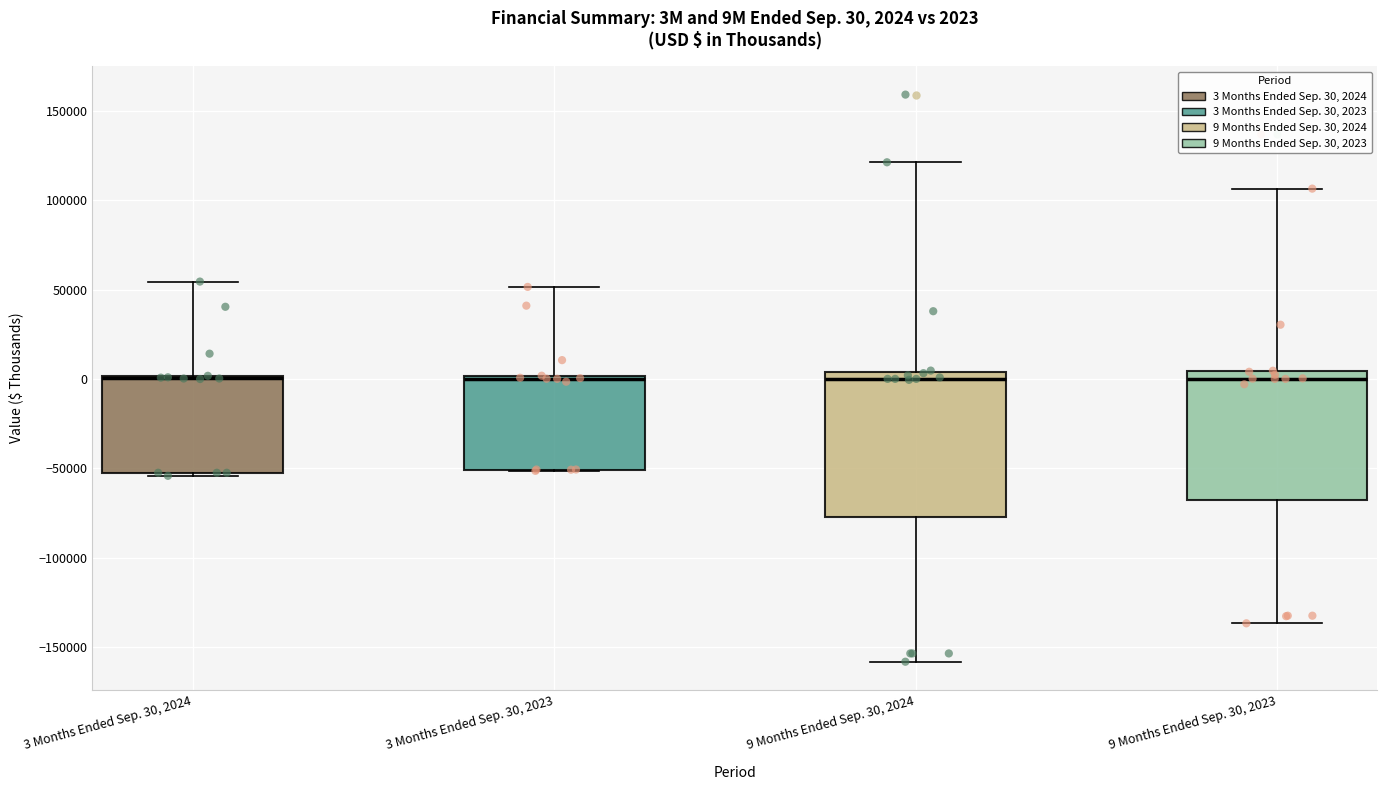

Comparing the boxes themselves (not the whiskers), which one is the tallest?

9 Months Ended Sep. 30, 2024